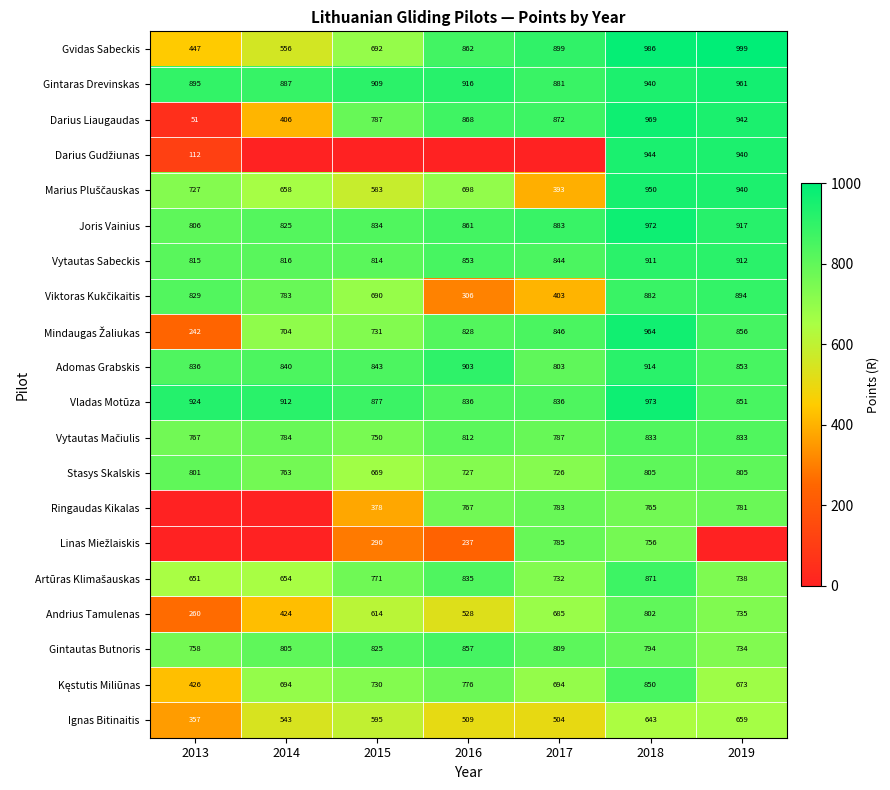

At which category is the sum across all series the highest?

2018